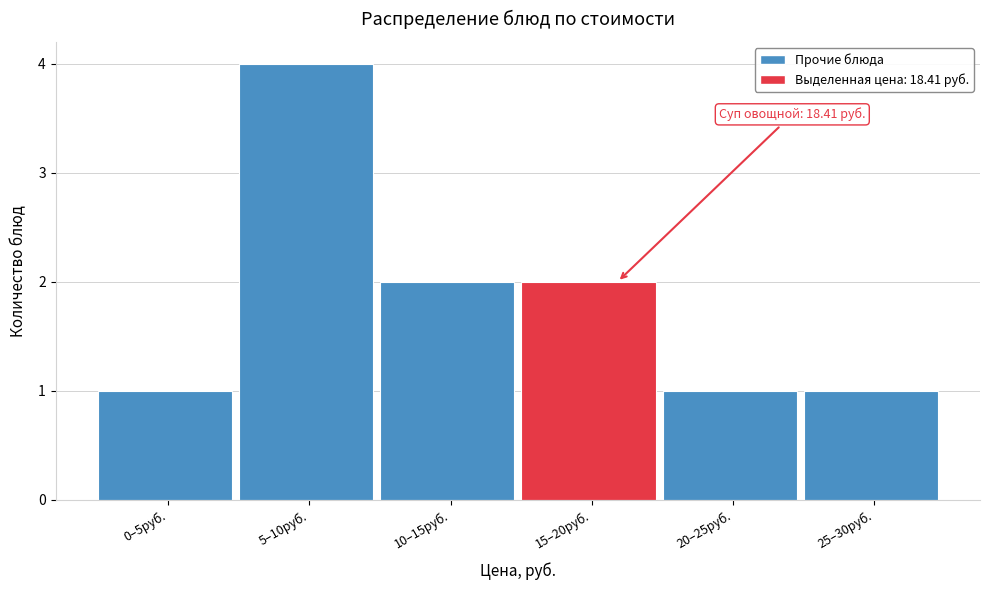

Reading right to left, transcribe all the data shown in this chart.

25–30руб.=1	20–25руб.=1	15–20руб.=2	10–15руб.=2	5–10руб.=4	0–5руб.=1